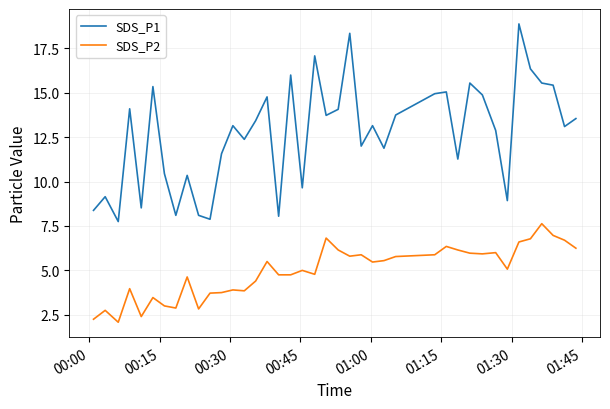

Which series has the widest spread of values?

SDS_P1